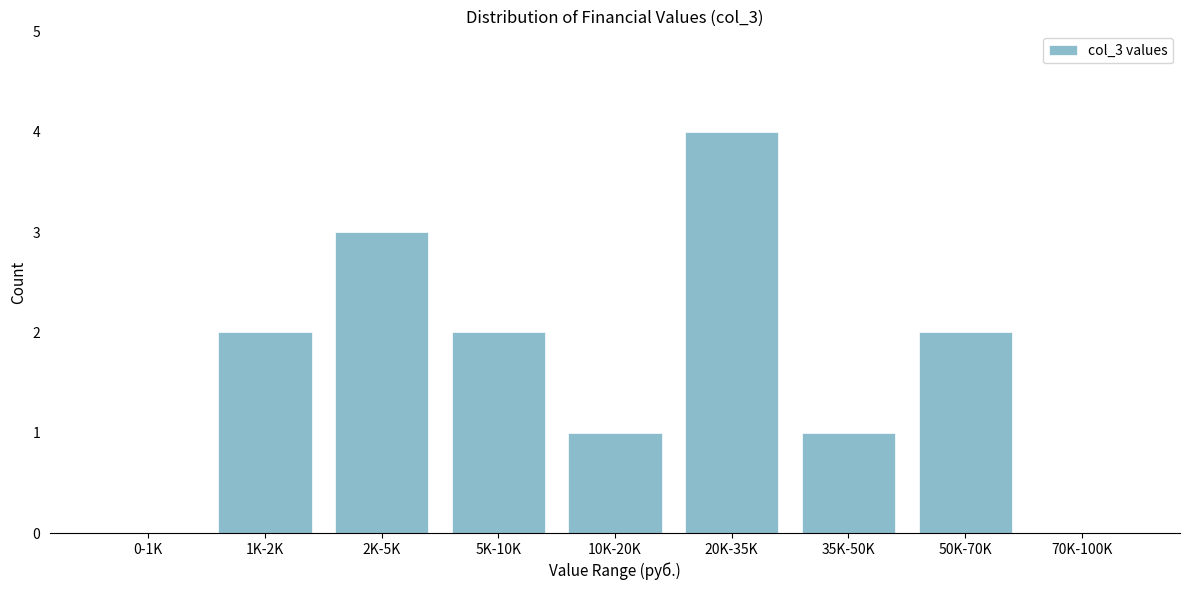

Reading right to left, extract all data points from this chart.

70K-100K=0	50K-70K=2	35K-50K=1	20K-35K=4	10K-20K=1	5K-10K=2	2K-5K=3	1K-2K=2	0-1K=0